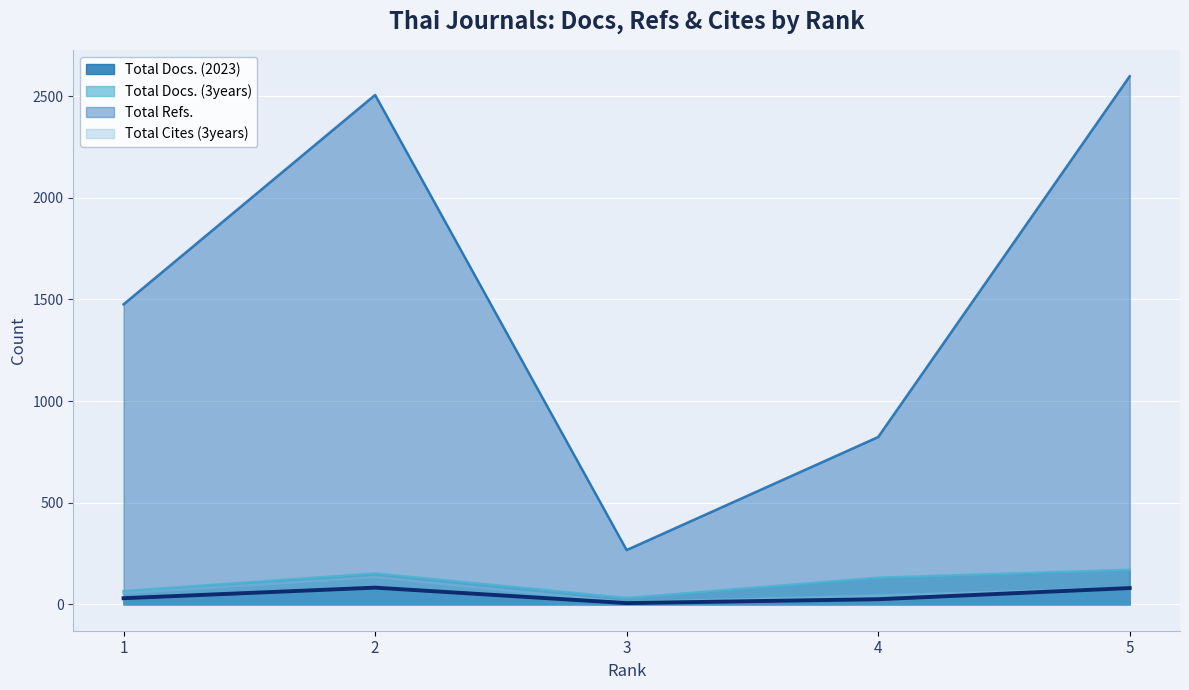

Where does the Total Docs. (3years) series first go above 131?

2